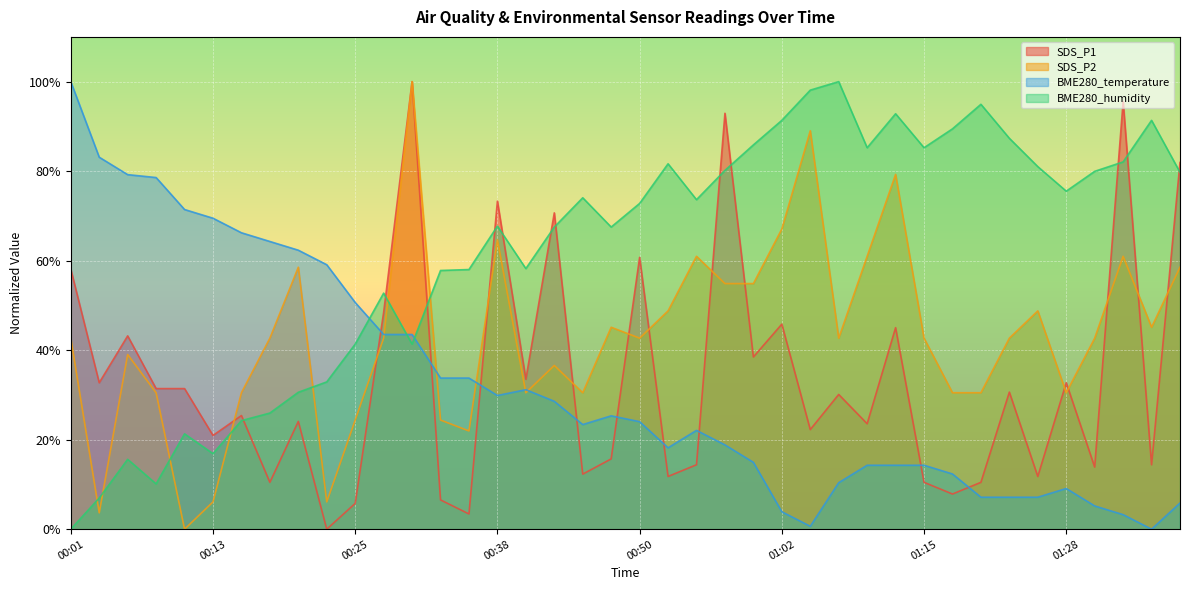

How many lines are shown in the chart?

4